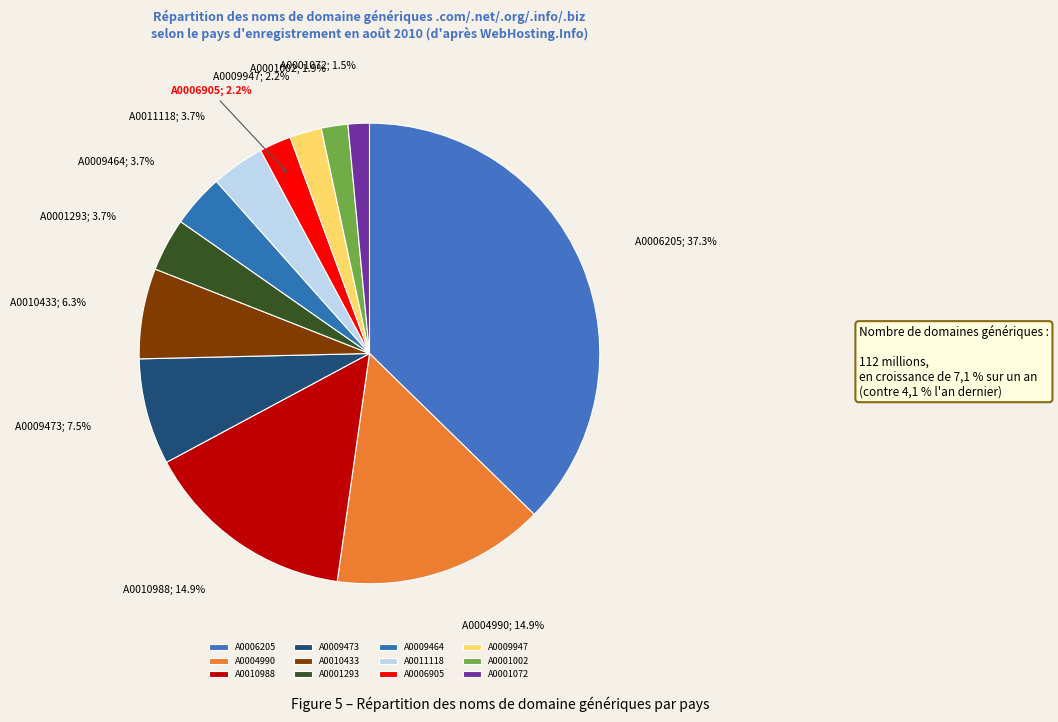

Which category has the smallest portion of the pie?

A0001072